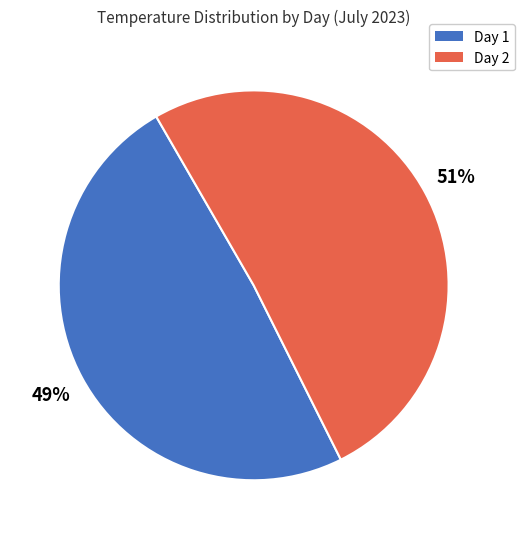

Is there a majority slice in this chart?

Yes